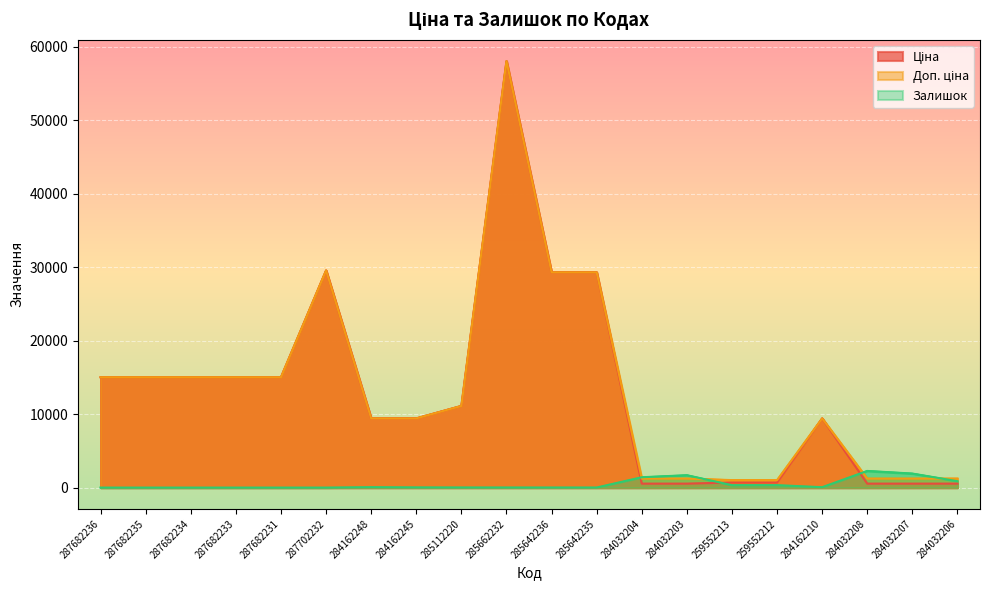

What is the label of the 11th point from the left?

285642236